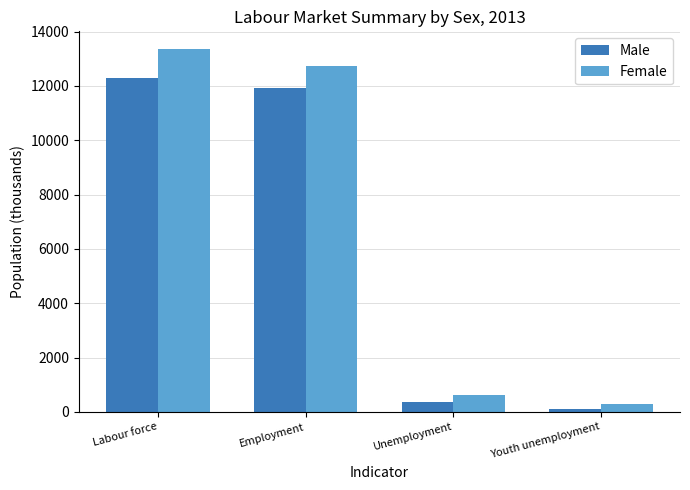

Which series has the largest total across all categories?

Female